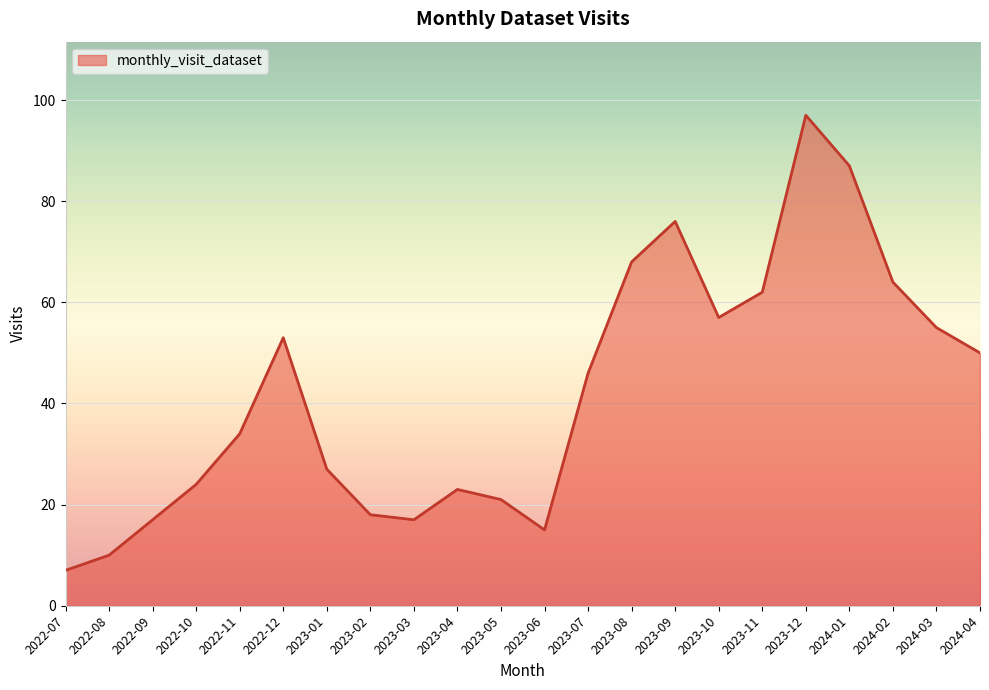

What position from the left is 2023-07?

13